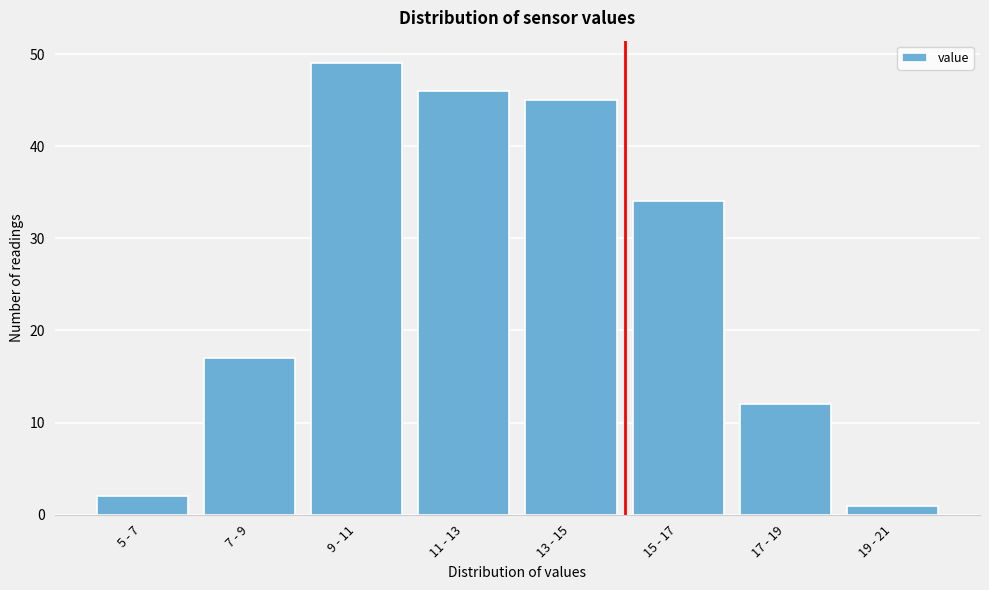

Reading right to left, transcribe all the data shown in this chart.

1	12	34	45	46	49	17	2